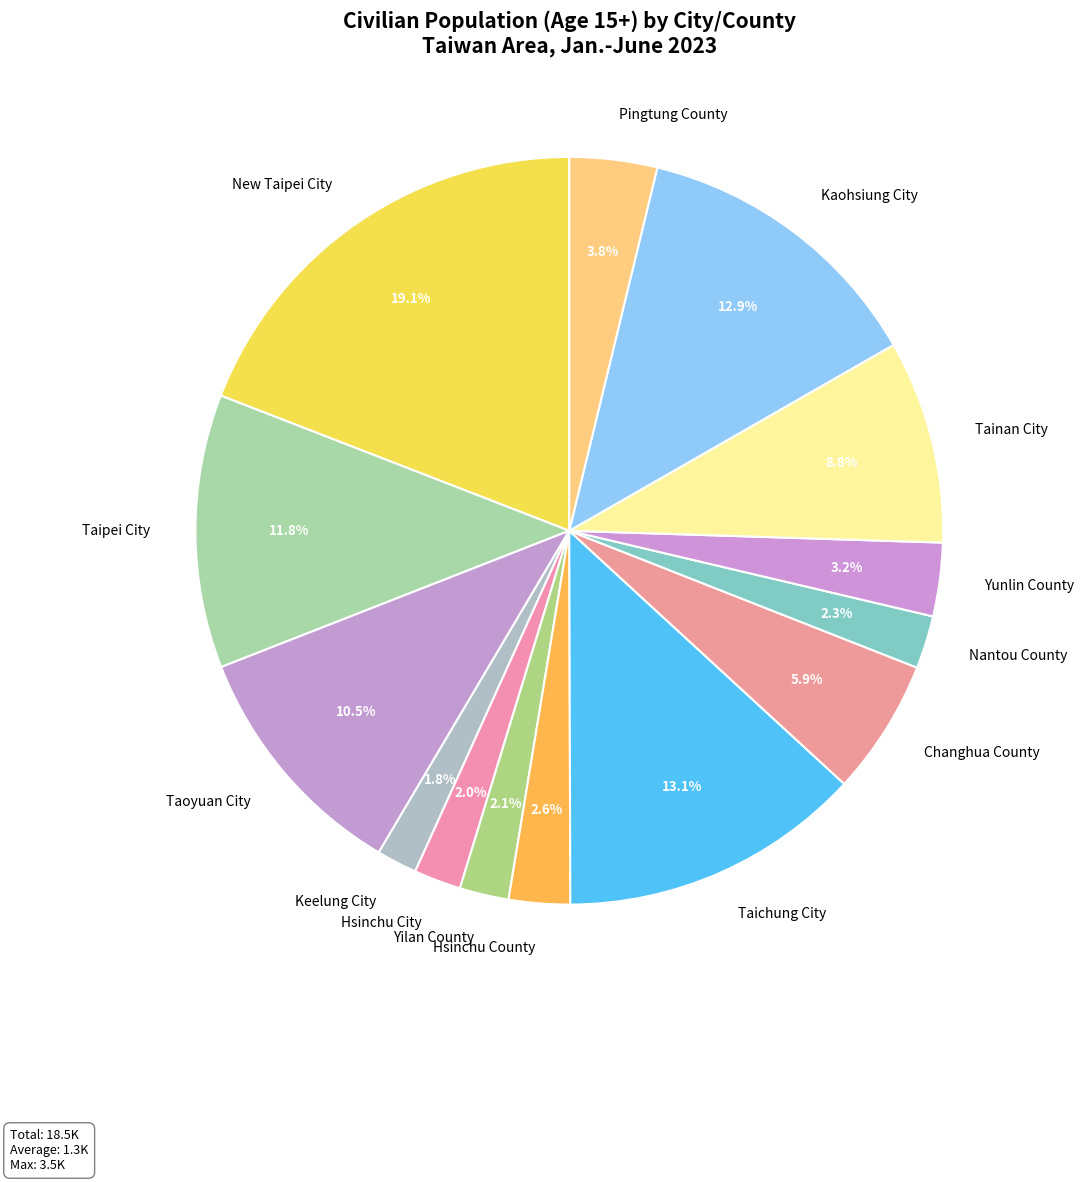

Does any single category account for the majority?

No